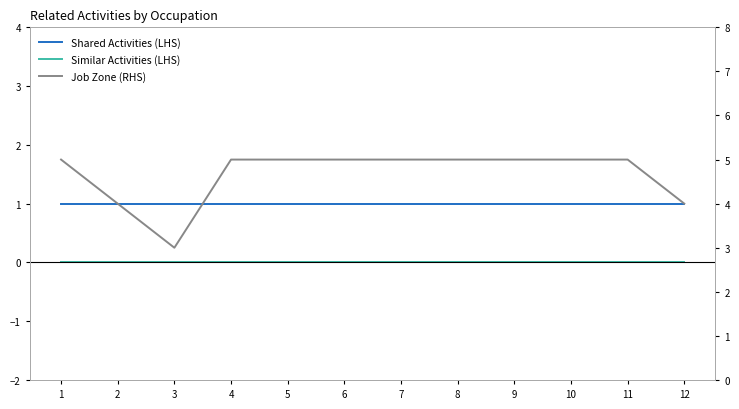

At which label does Similar Activities (LHS) reach its minimum?

1